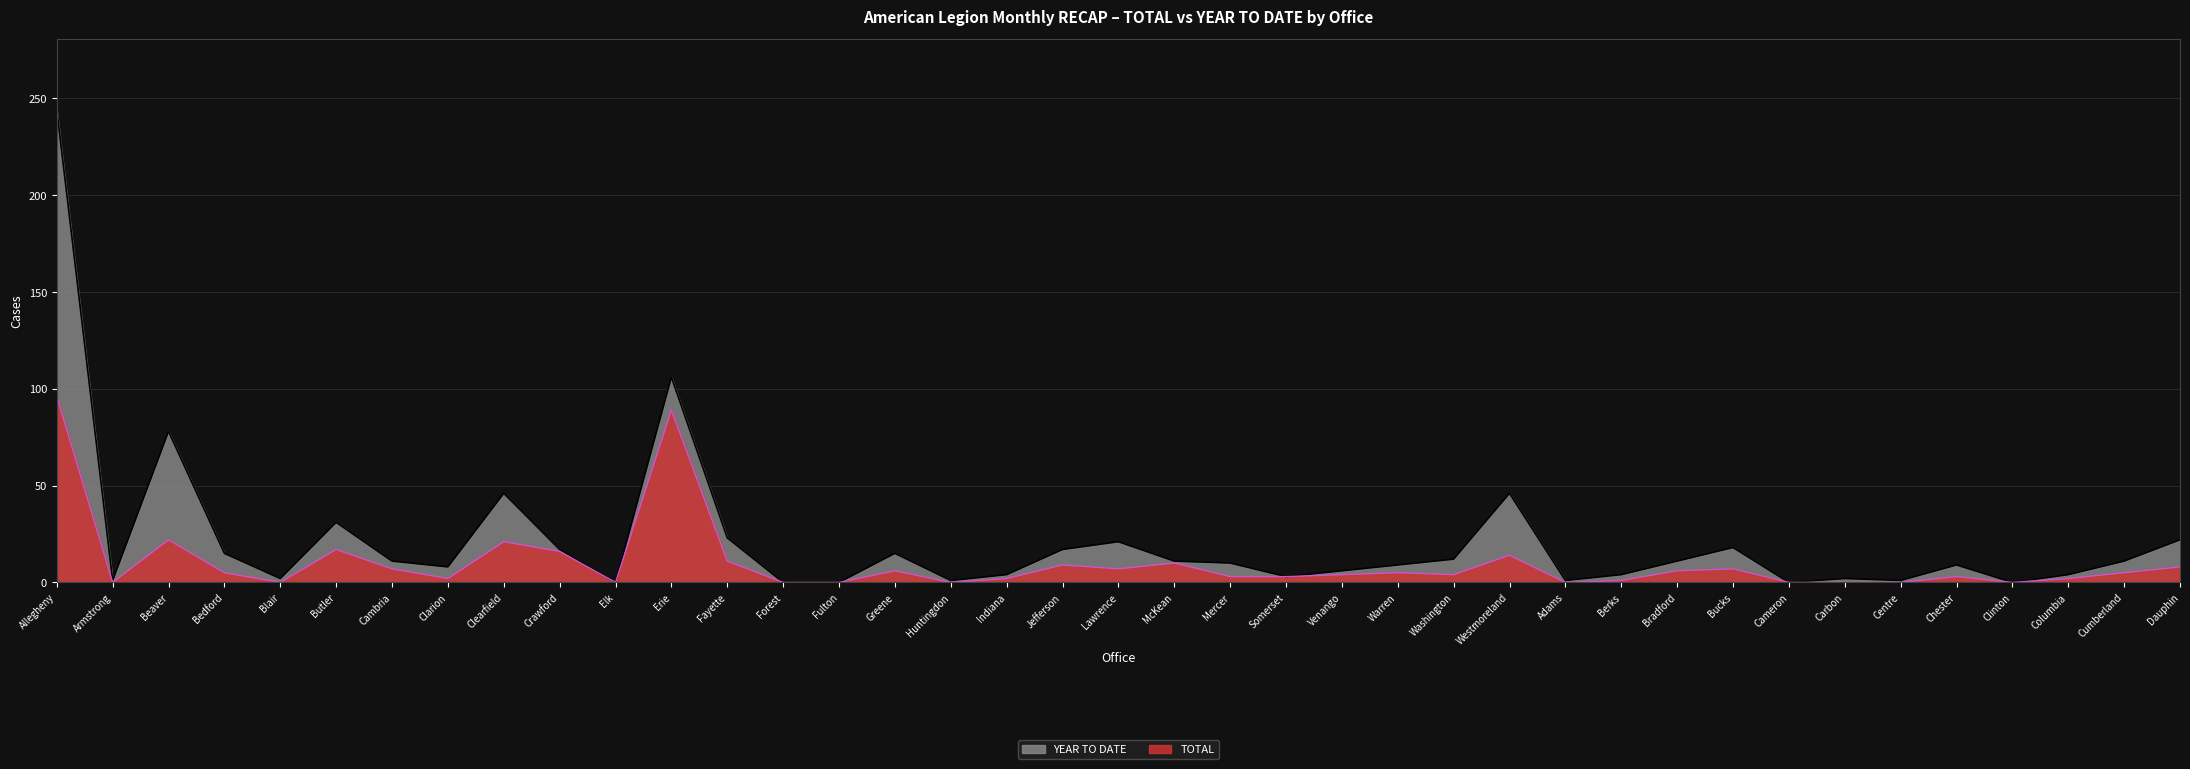

List the series in order of their peak value, highest first.

YEAR TO DATE, TOTAL